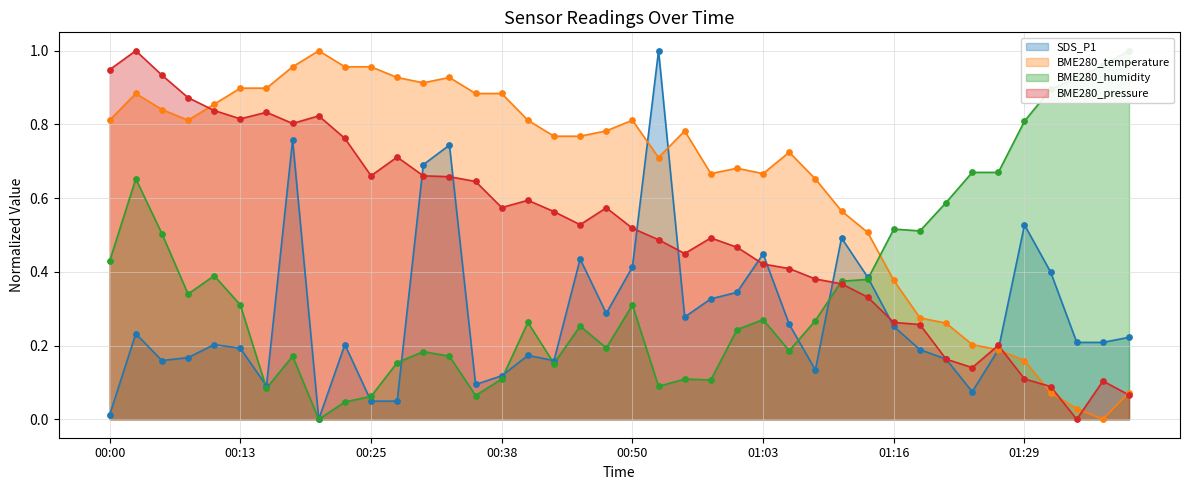

Which series has the largest total across all categories?

BME280_temperature